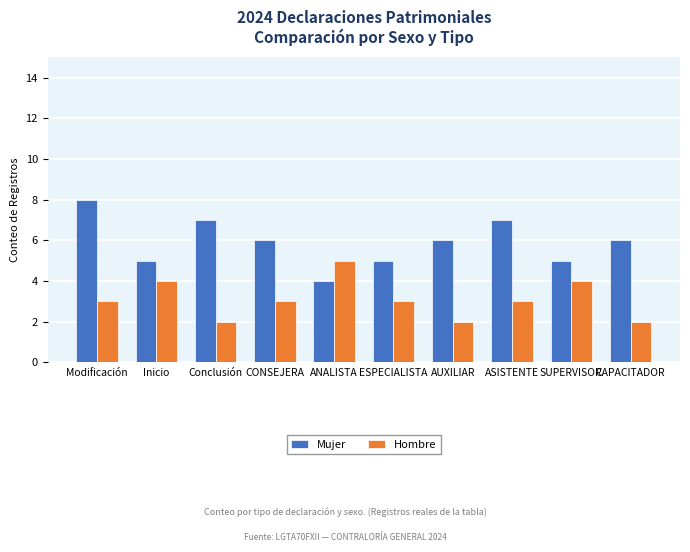

What value does the Mujer series have at ASISTENTE?

7